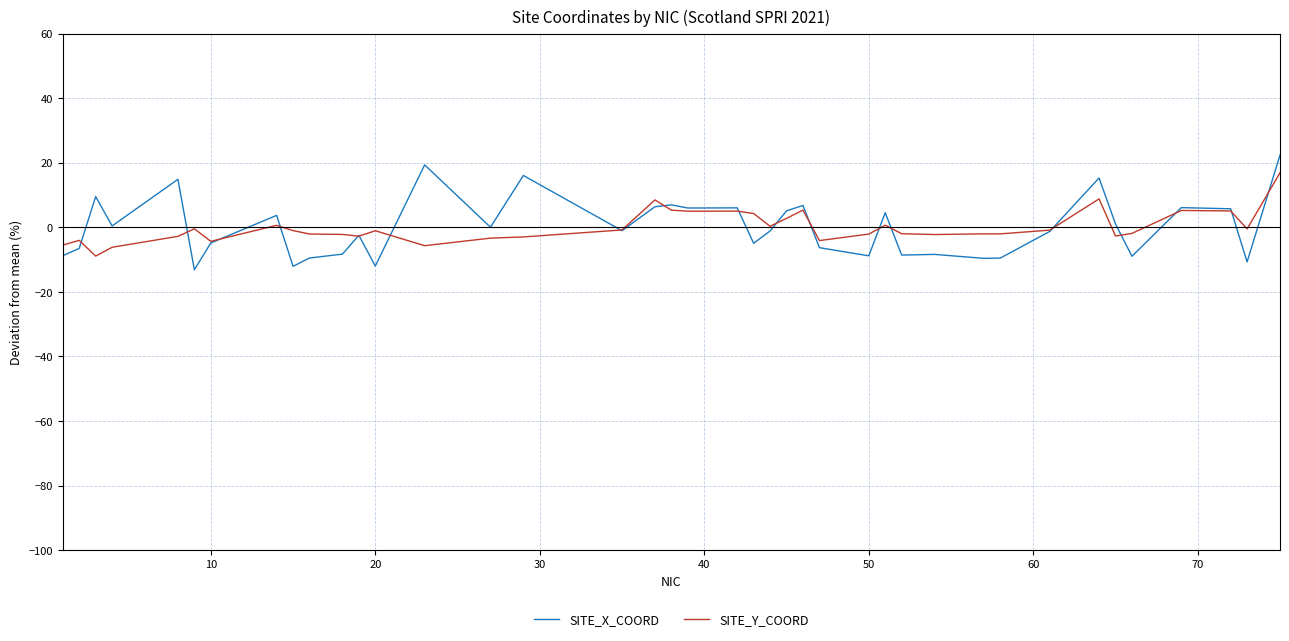

What is the minimum value for SITE_Y_COORD?

-8.9